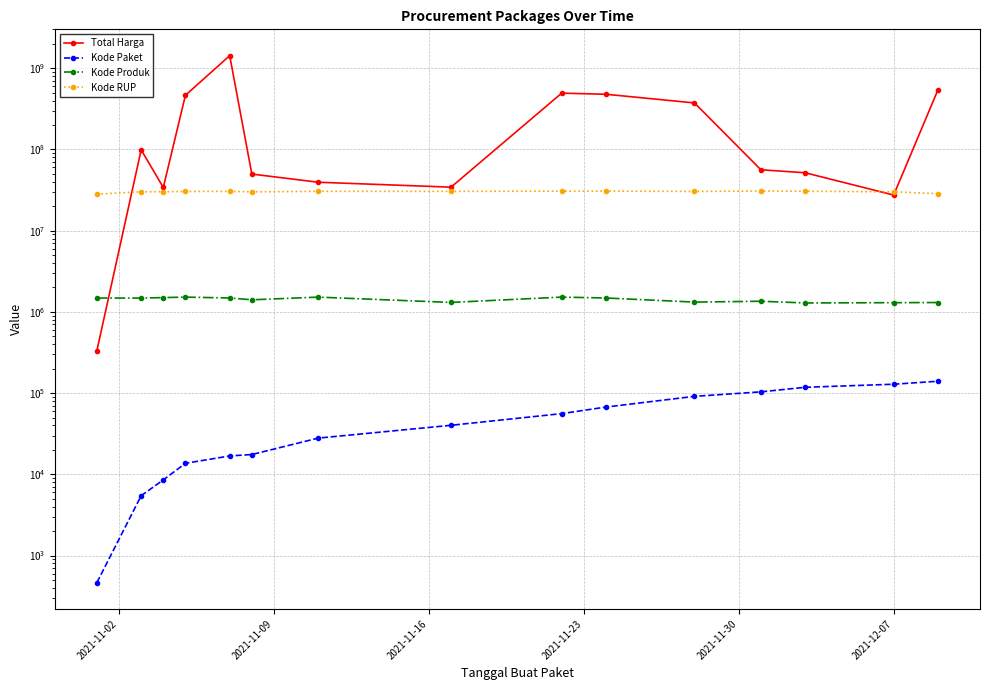

The value of Kode RUP at 2021-11-30 is 30428912. True or false?

True